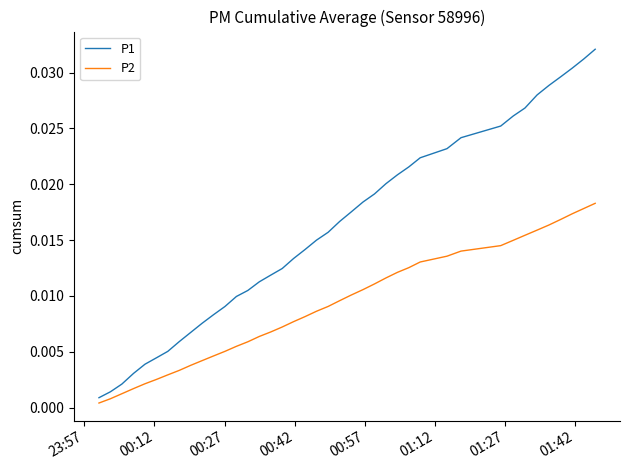

Which series has the largest total across all categories?

P1